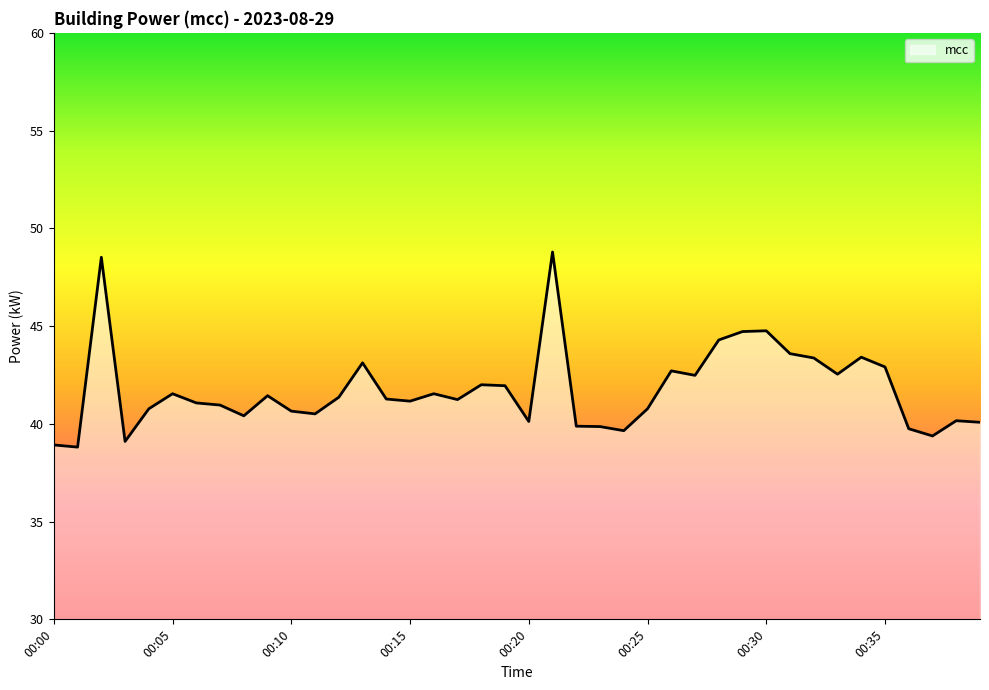

What is the difference between the maximum and minimum values?

10.0